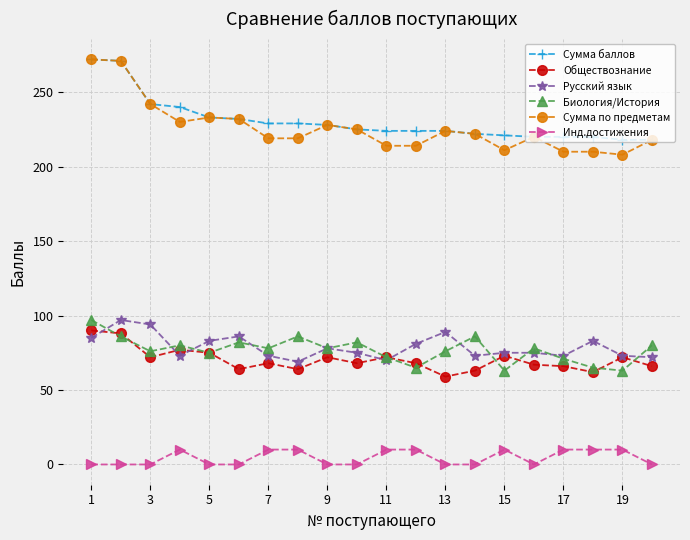

At how many categories does at least one series exceed 153?

20